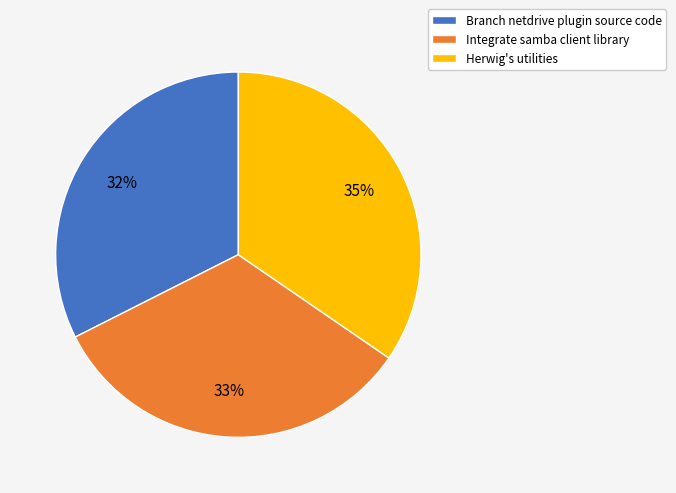

To the nearest percent, what portion does Herwig's utilities represent?

35%